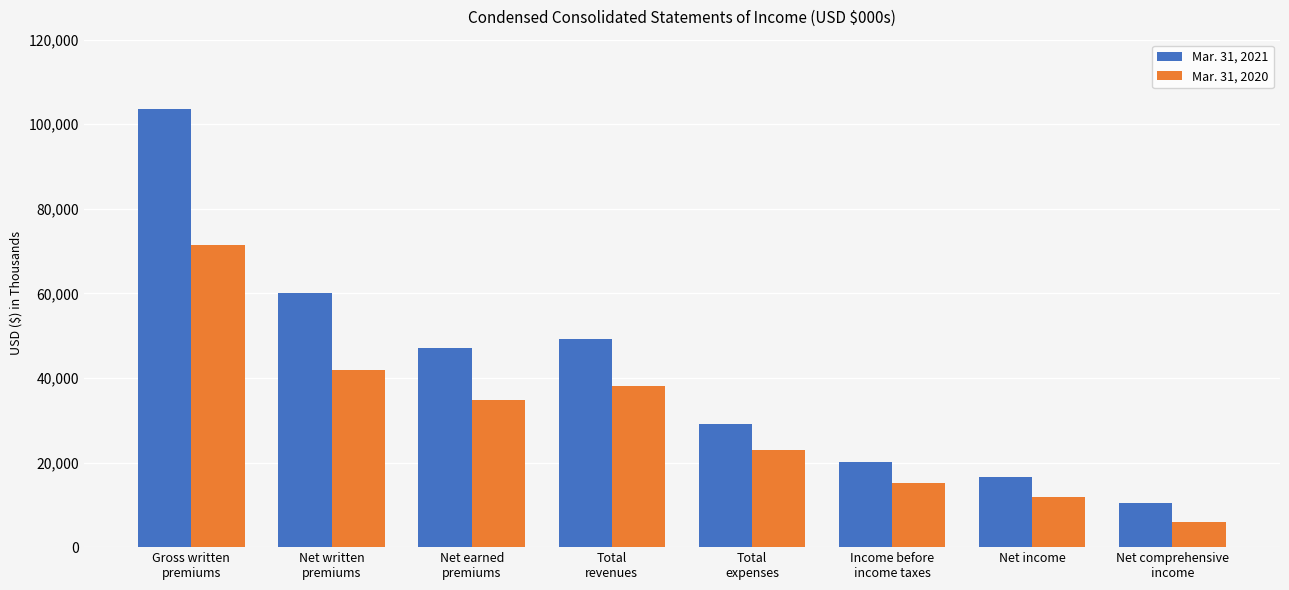

How many categories are shown in the chart?

8